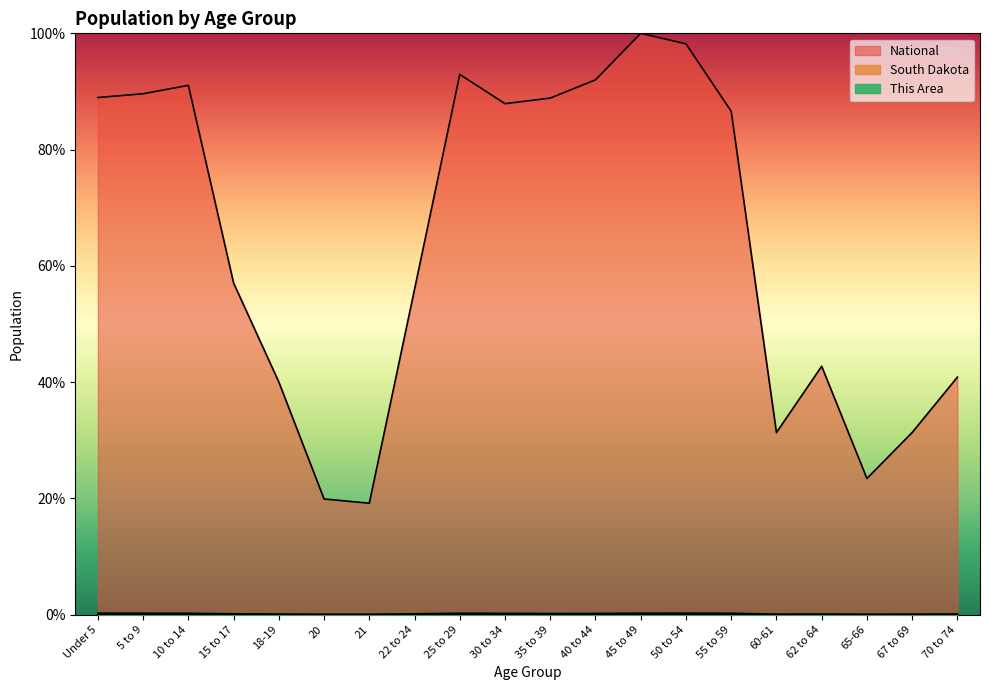

Is it true that This Area equals 0.0 at 22 to 24?

True